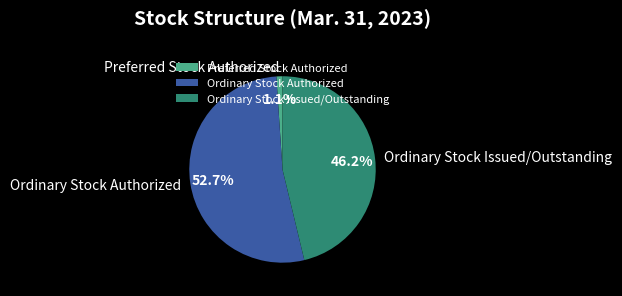

Is there a majority slice in this chart?

Yes